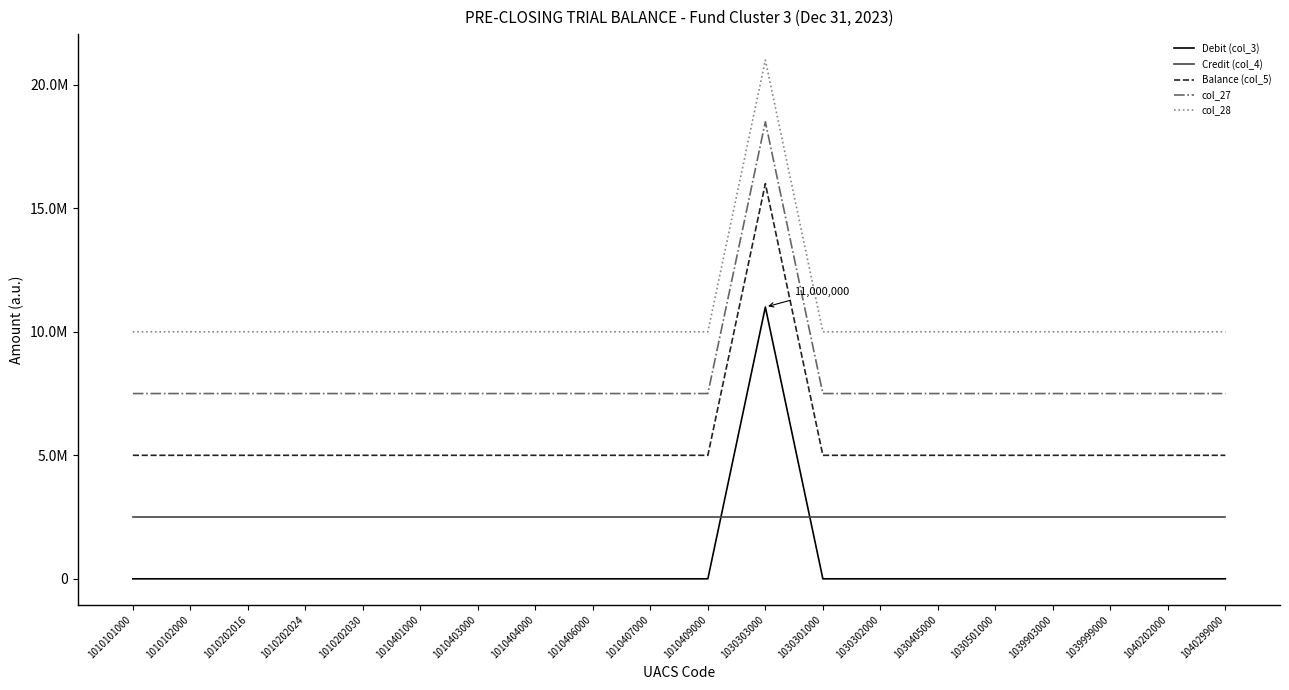

Which label corresponds to the largest value in the chart?

1030303000